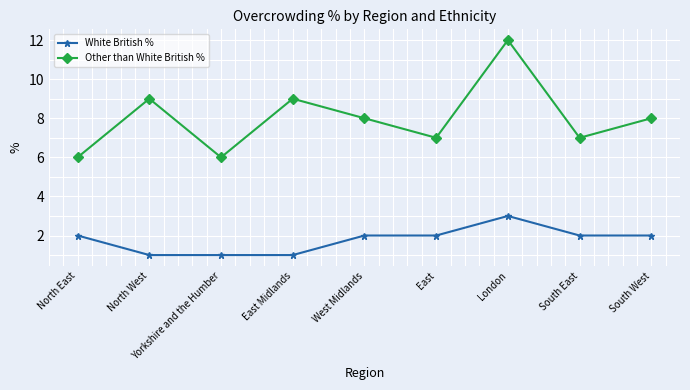

What is the difference between the White British % values at Yorkshire and the Humber and West Midlands?

1